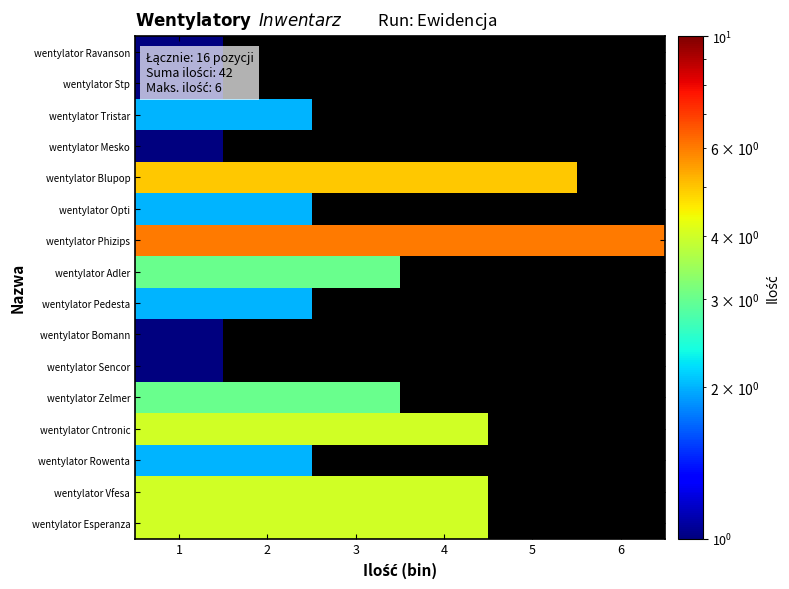

What is the spread (max minus min) of values at 2?

4.0